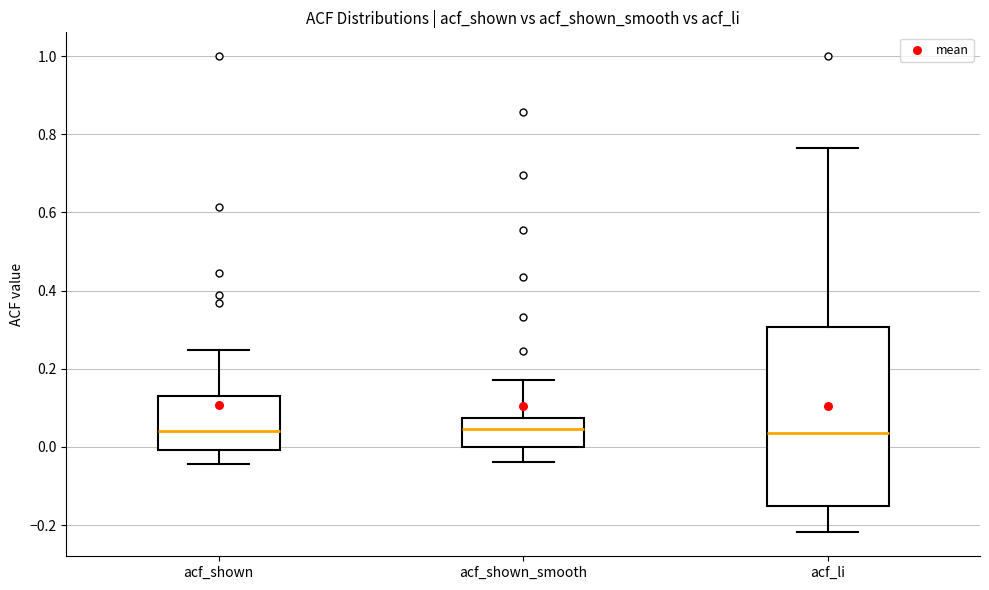

Reading left to right, transcribe this box plot: for each box, give where its median line is, the range the box spans, and where its two whiskers end, as read against the y-axis. The values are not printed on the chart, so give them approximately, as read against the axis.

acf_shown: median 0.04, box 0.00 to 0.14, whiskers -0.04 to 0.24
acf_shown_smooth: median 0.04, box 0.00 to 0.08, whiskers -0.04 to 0.18
acf_li: median 0.04, box -0.16 to 0.30, whiskers -0.22 to 0.76